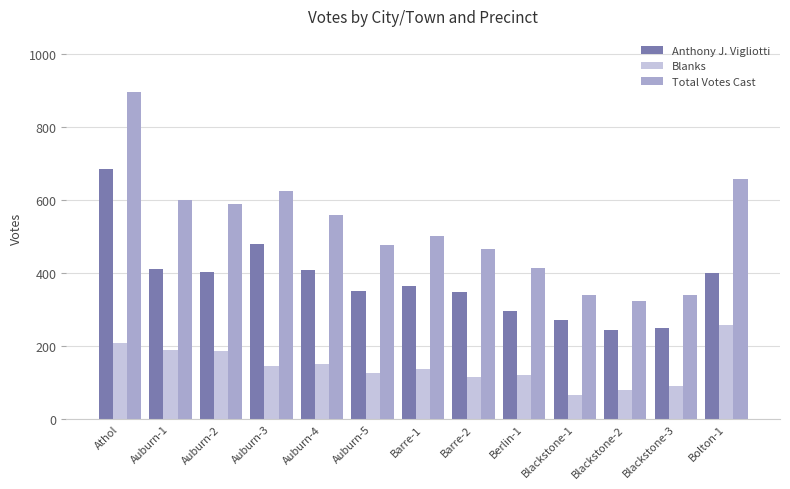

What is the difference between the Blanks values at Auburn-5 and Berlin-1?

5